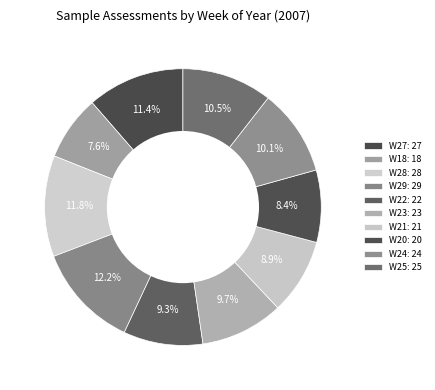

Count the number of slices in the pie.

10